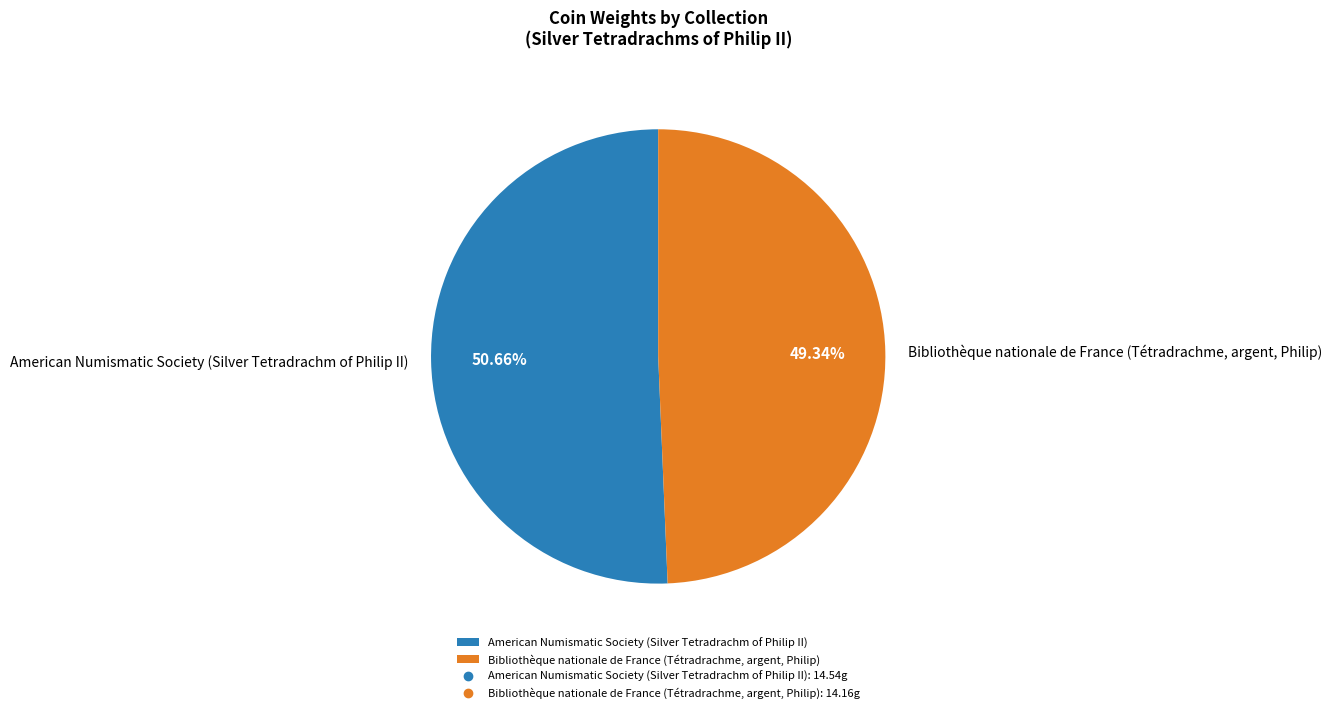

True or false: Bibliothèque nationale de France (Tétradrachme, argent, Philip) accounts for 43% of the total.

False